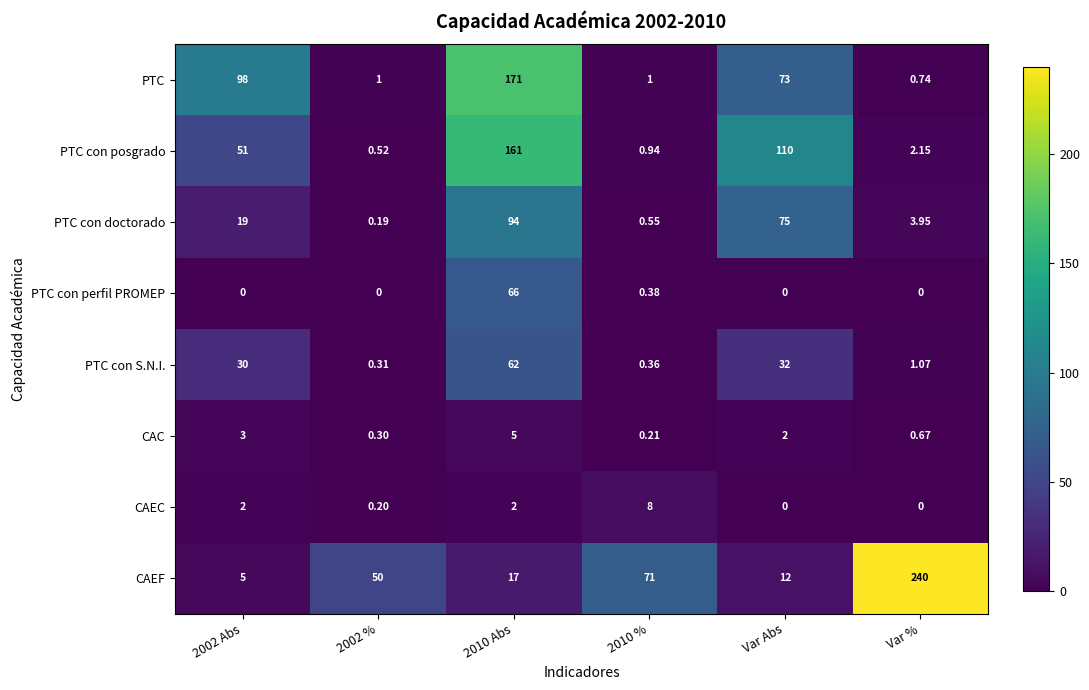

At which label is PTC closest to 85?

Var Abs